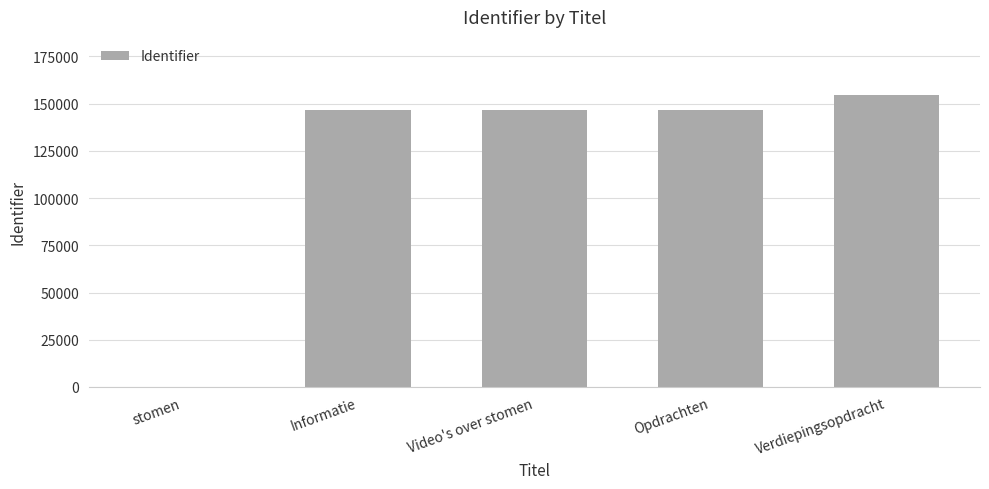

What value does the data have at Video's over stomen?

146489